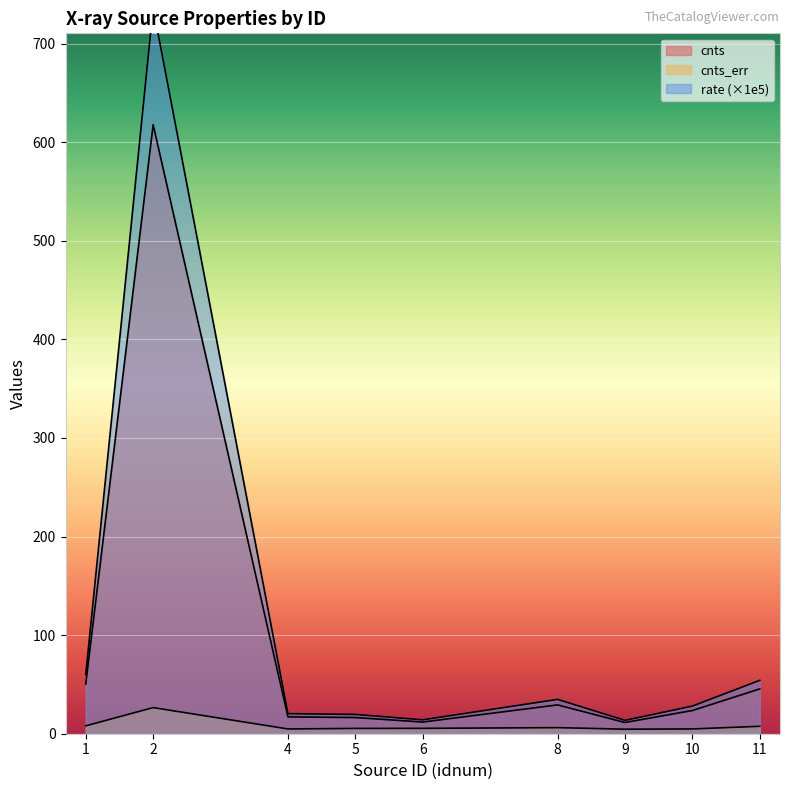

At 1, list the series in order from largest to smallest.

rate, cnts, cnts_err